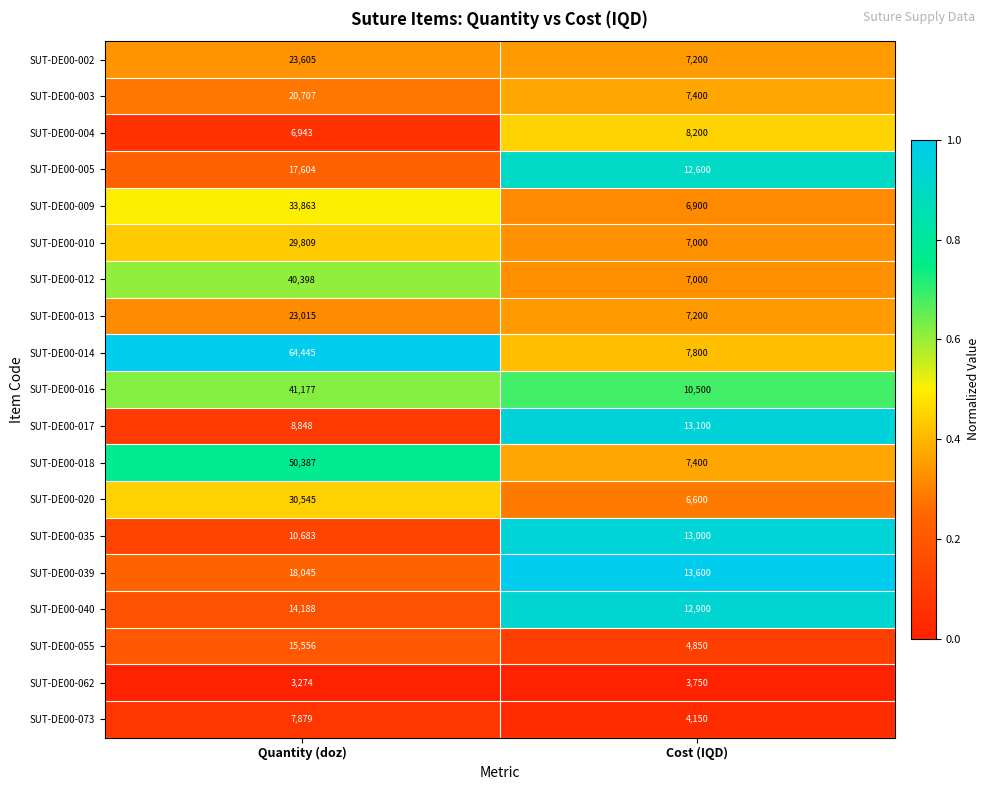

Which series has the widest spread of values?

SUT-DE00-014